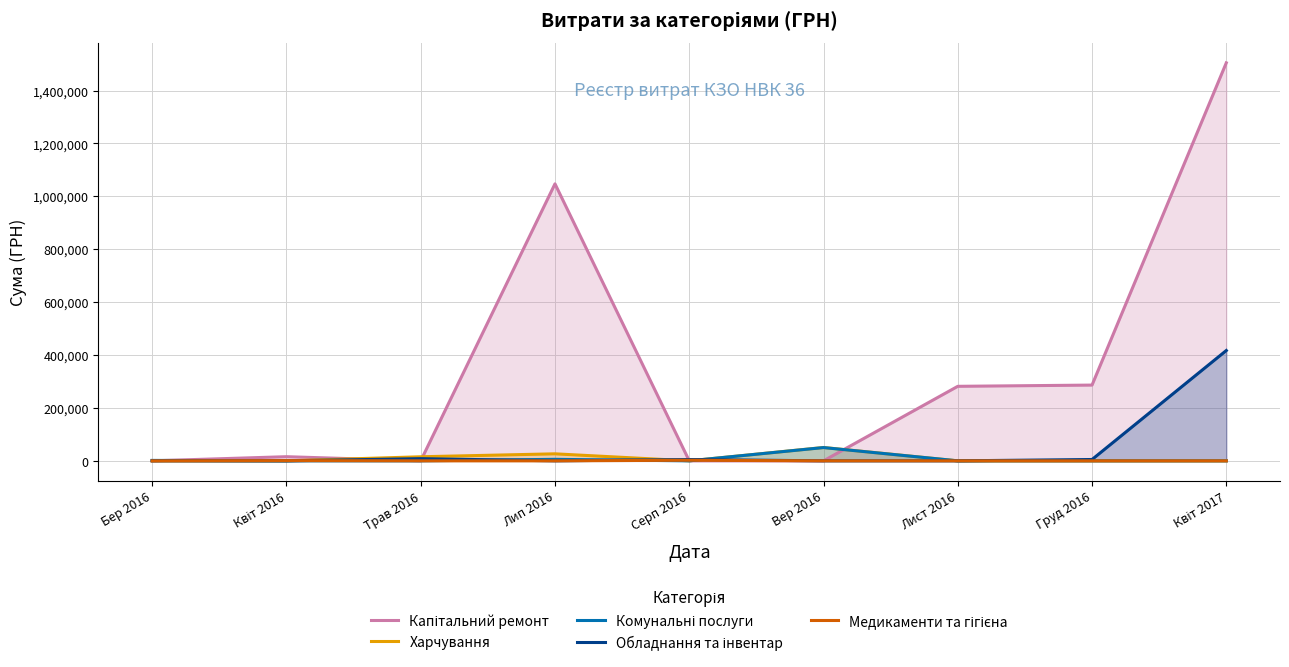

In Харчування, how many points are higher than both neighbors (excluding endpoints)?

2